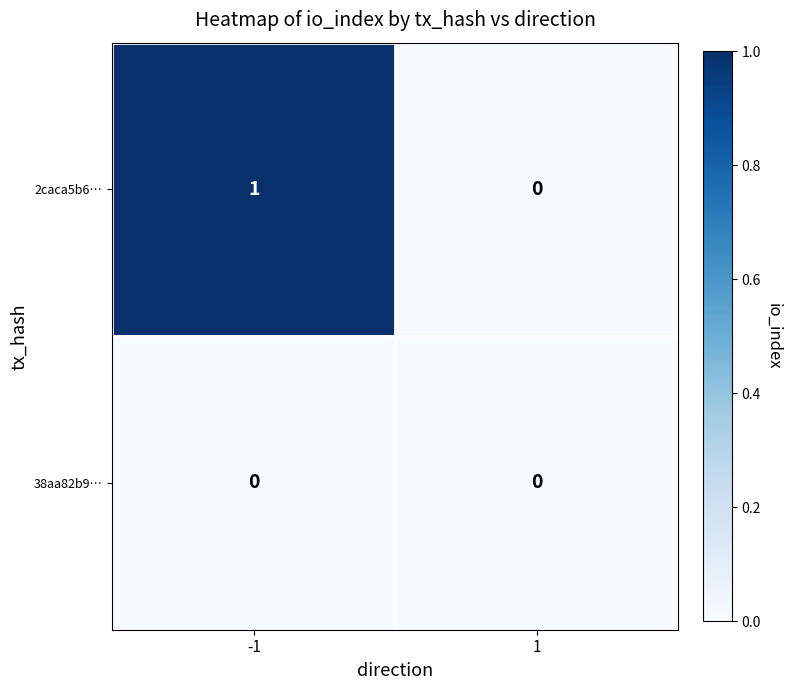

At -1, list the series in order from largest to smallest.

2caca5b6…, 38aa82b9…